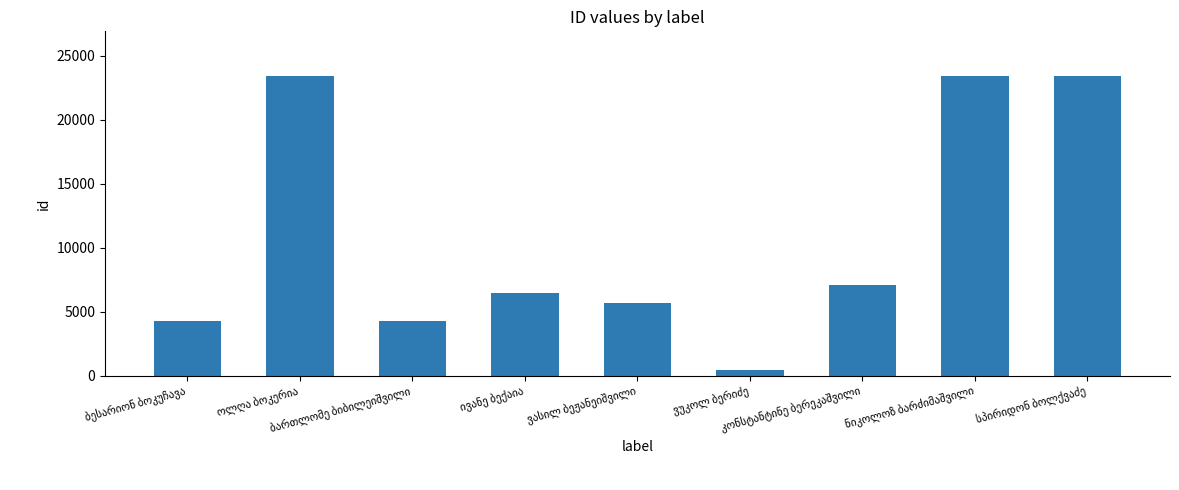

What is the difference between the maximum and minimum values?

22955